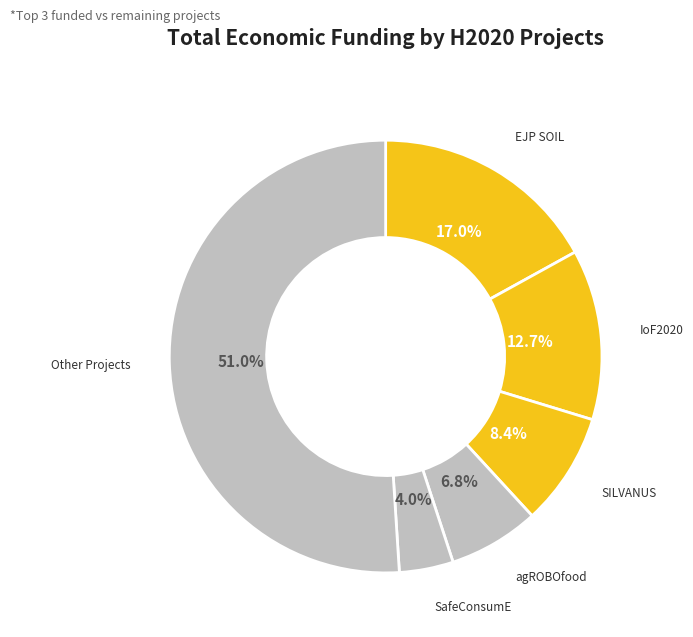

How many slices are in this pie chart?

6